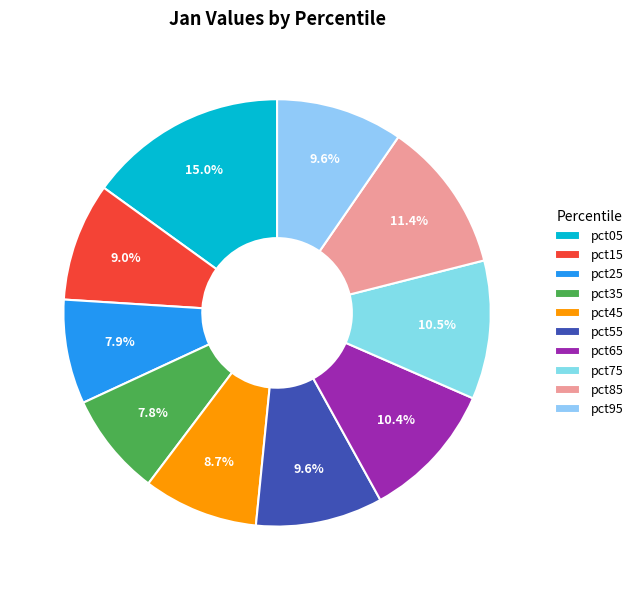

To the nearest percent, what portion does pct75 represent?

10%